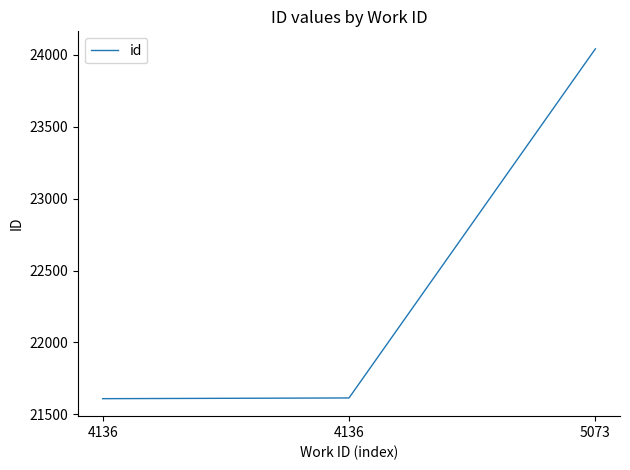

How many lines are shown in the chart?

1